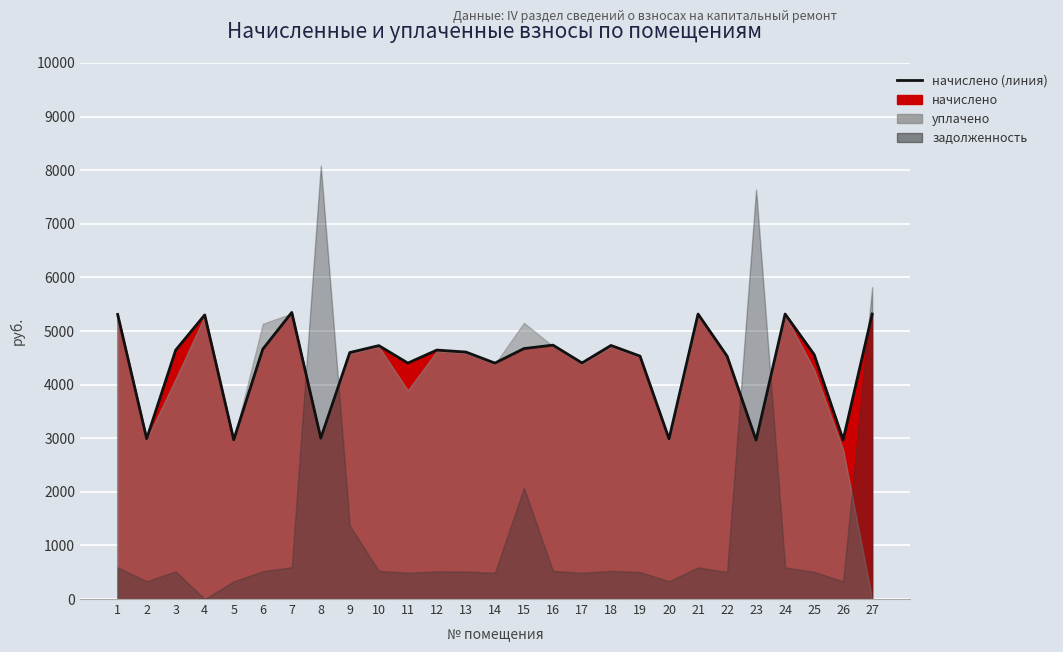

Which label corresponds to the smallest value in the chart?

23